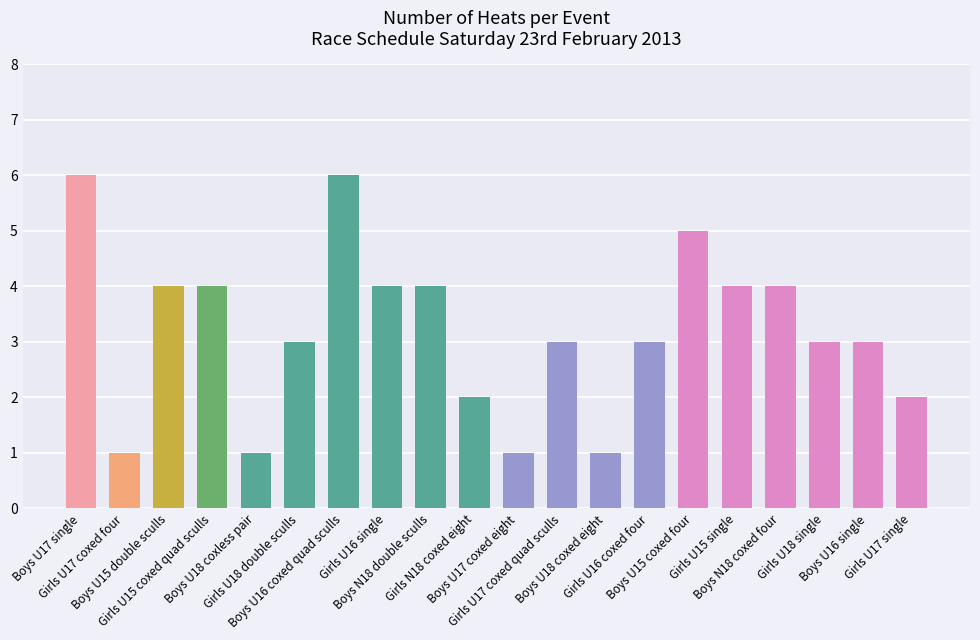

How many categories are shown in the chart?

20